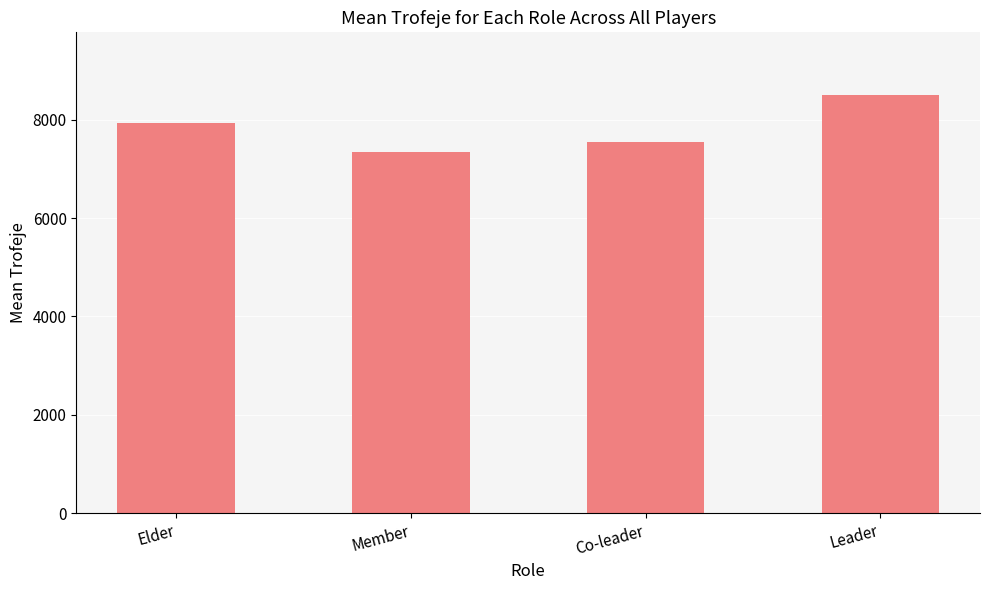

Are the bars horizontal?

No